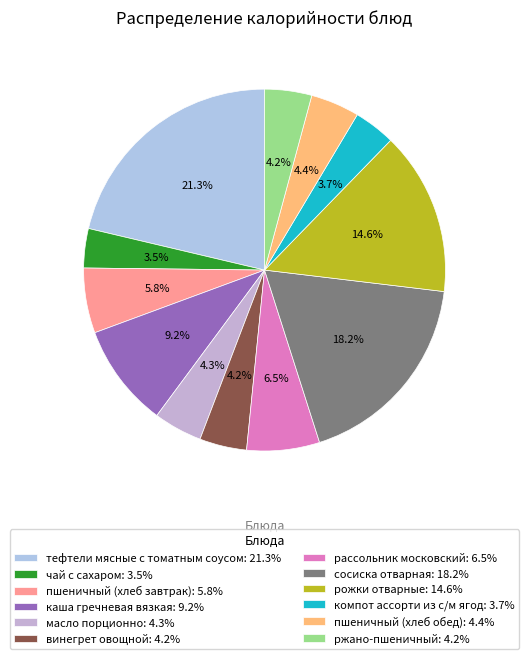

To the nearest percent, what is the difference between the largest and smallest slice percentages?

18%